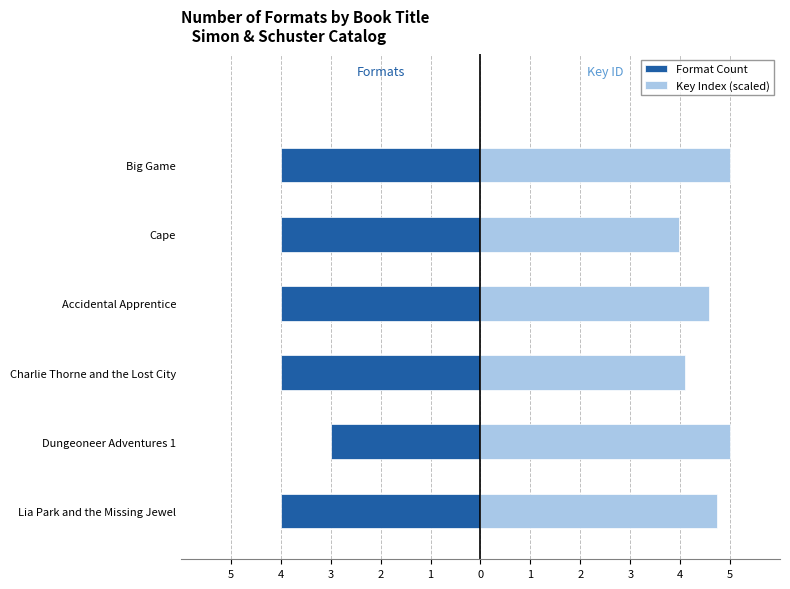

Which series has the largest range (max minus min)?

Key Index (scaled)